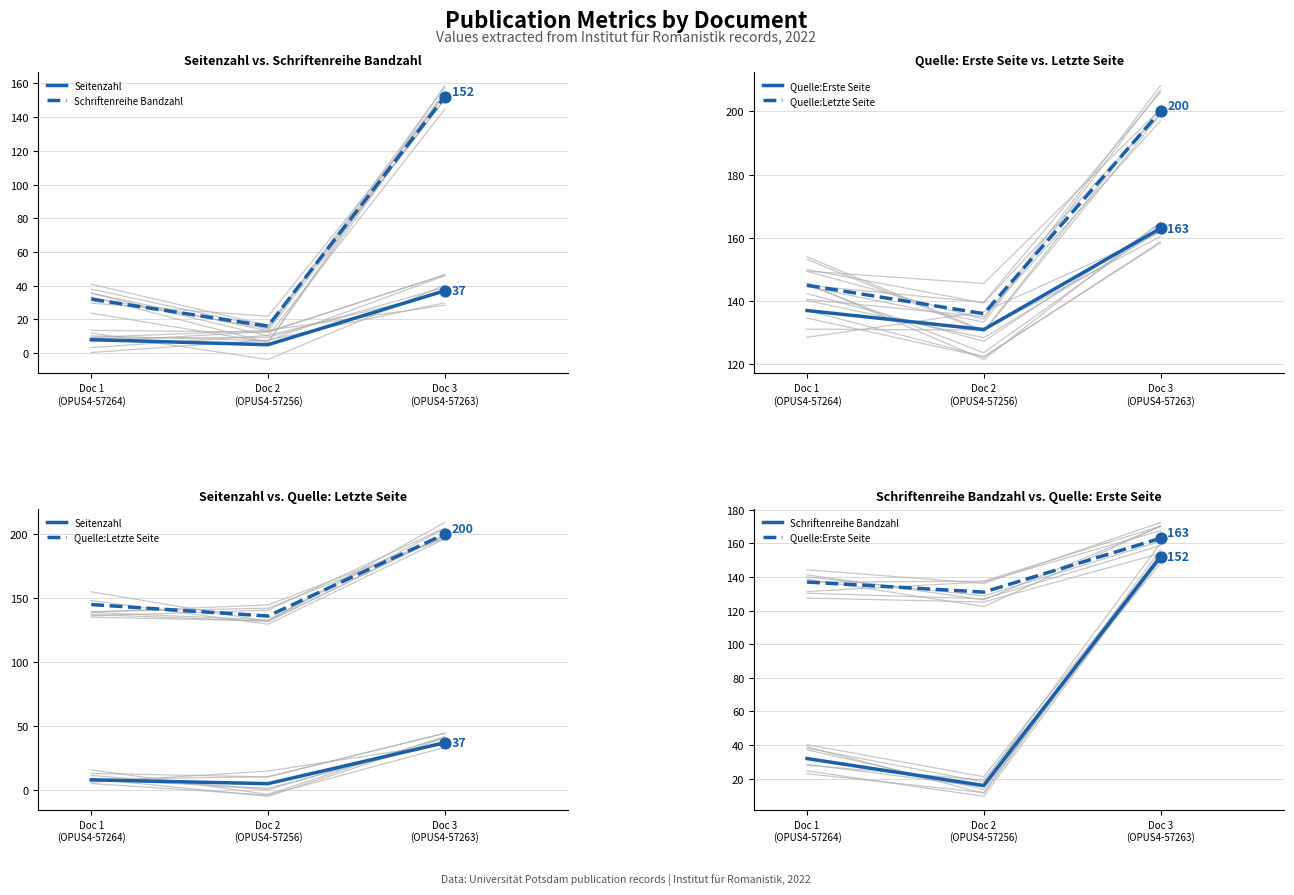

Is the value of Seitenzahl at Doc 3
(OPUS4-57263) greater than the value of Quelle:Erste Seite at Doc 2
(OPUS4-57256)?

No